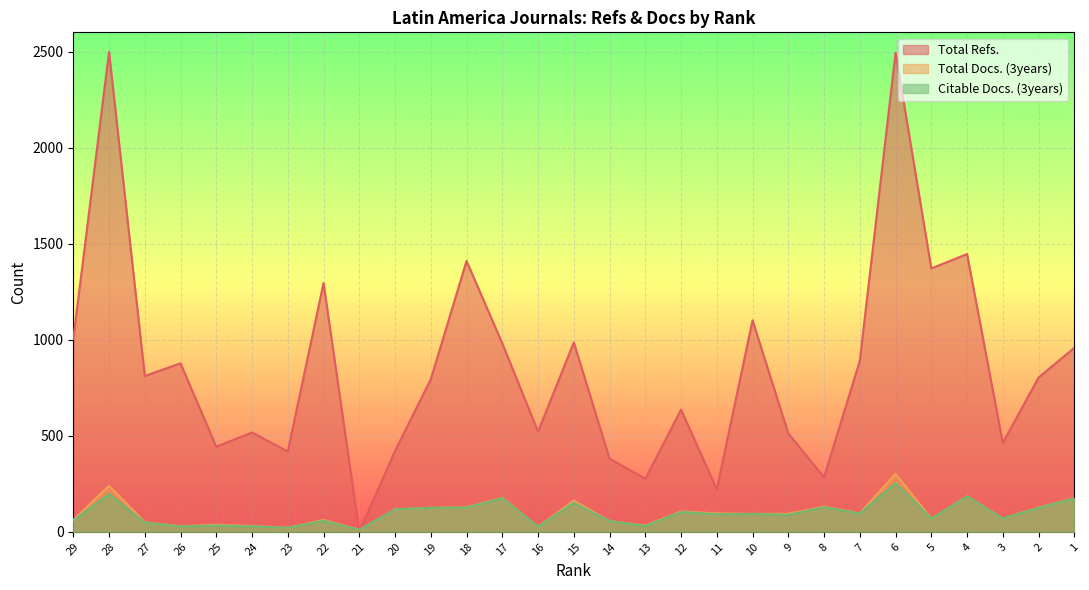

Reading left to right, extract all data points from this chart.

Total Refs.: 1005	2498	811	877	443	517	418	1295	0	421	794	1410	981	521	986	381	276	636	221	1101	512	284	890	2493	1371	1446	463	803	958
Total Docs. (3years): 62	239	50	29	37	30	21	62	10	117	125	128	177	27	162	56	33	106	96	93	94	131	96	302	69	185	70	126	175
Citable Docs. (3years): 58	197	48	28	32	28	21	57	10	117	125	126	175	27	150	56	30	103	91	93	88	128	95	253	69	184	70	124	174